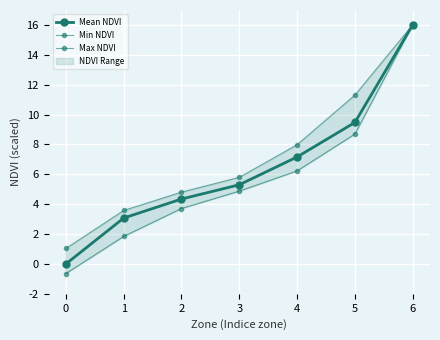

The Min NDVI series shows 1.9 at 2. True or false?

False